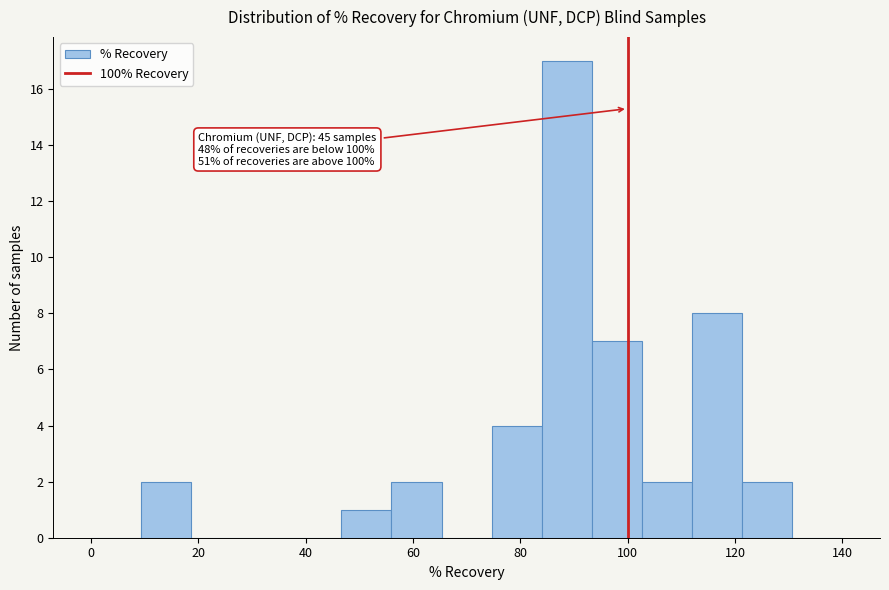

Over which range of the x-axis is the bar tallest?

84 to 94